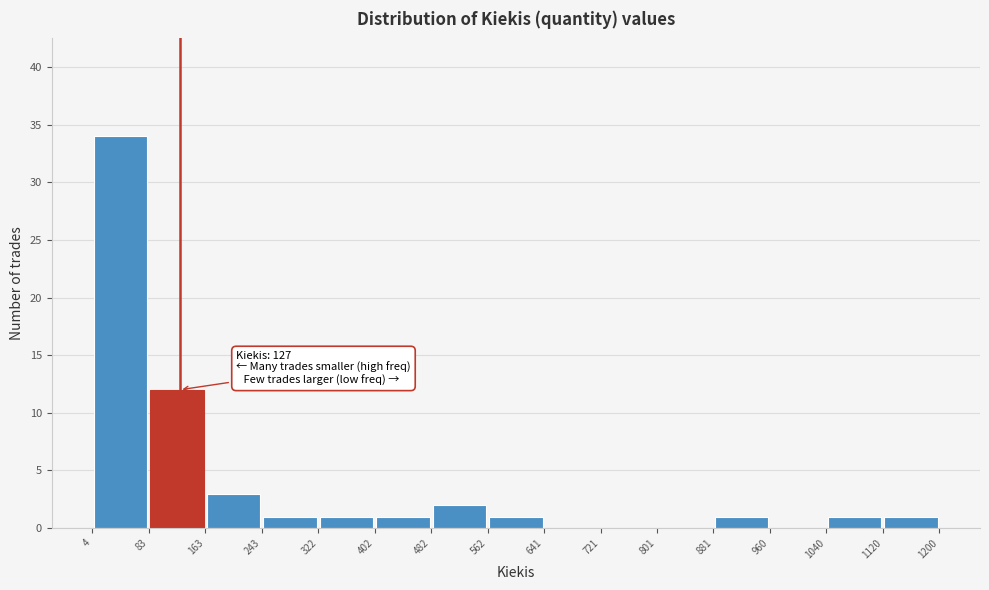

Which range on the x-axis has the tallest bar?

4 to 83